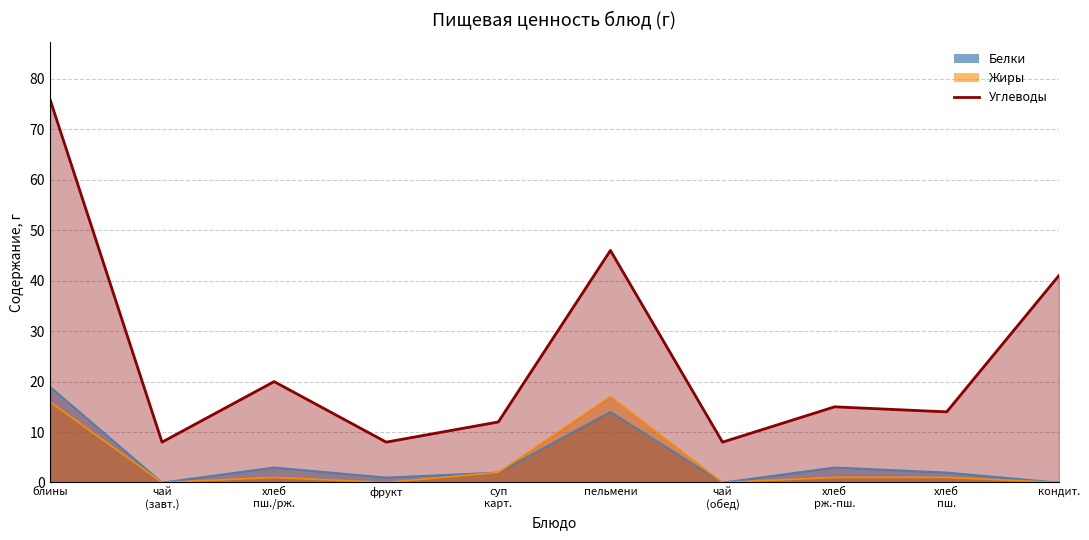

The Жиры series shows 17 at пельмени. True or false?

True